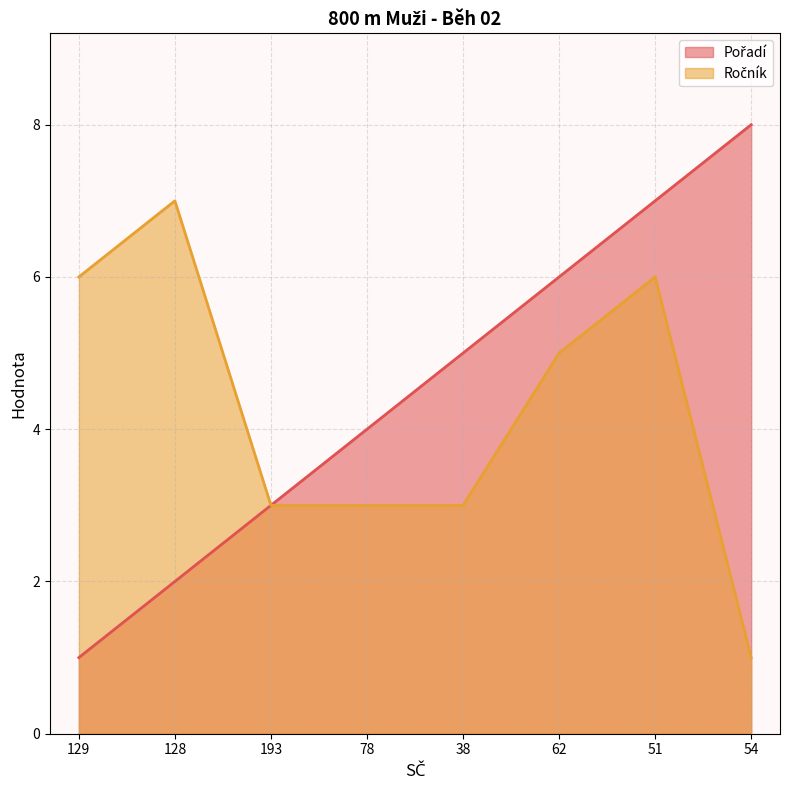

How many lines are shown in the chart?

2